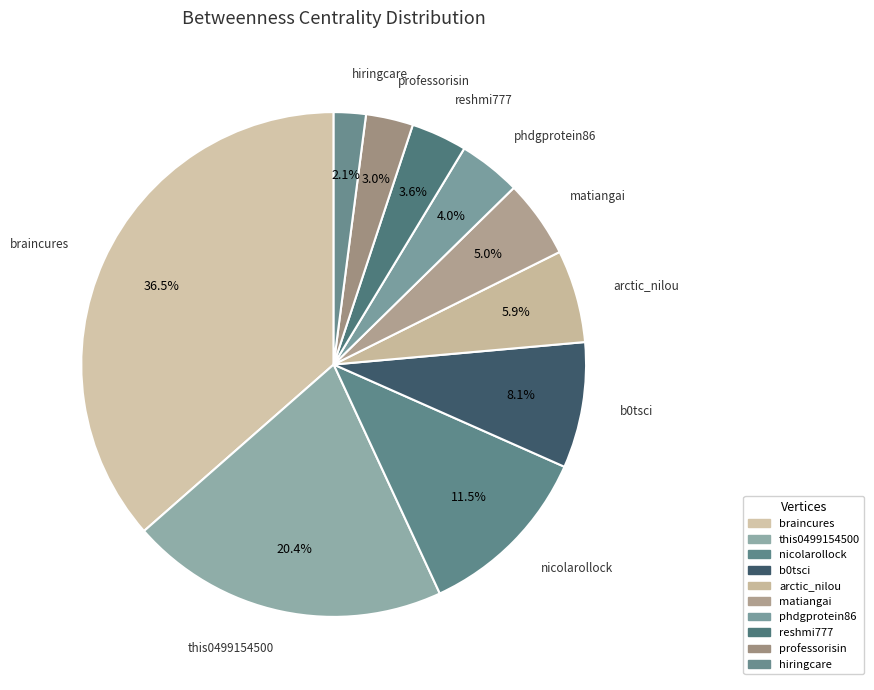

How many segments does this pie chart have?

10